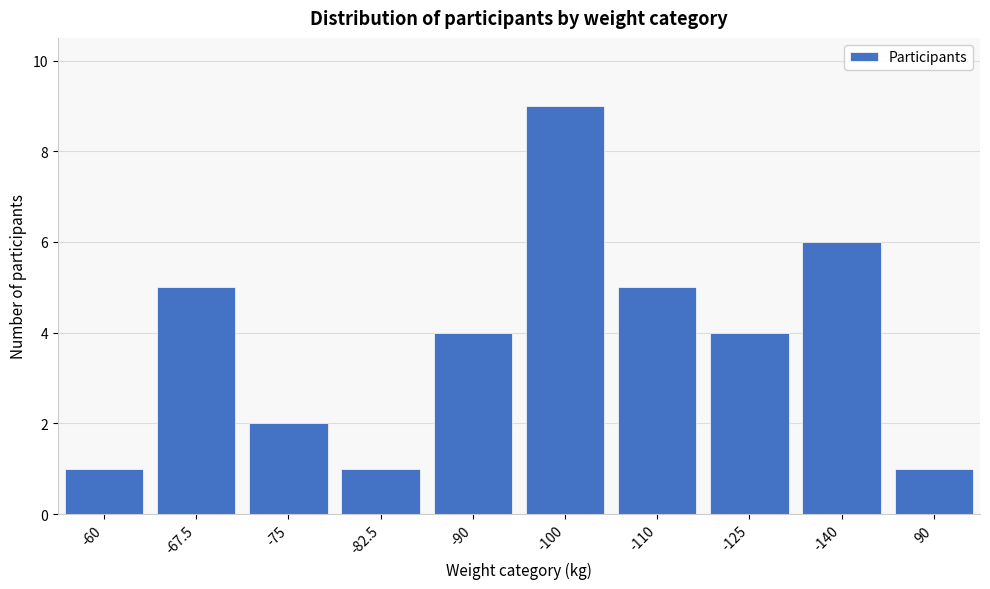

Reading left to right, what are all the values shown in this chart?

-60=1	-67.5=5	-75=2	-82.5=1	-90=4	-100=9	-110=5	-125=4	-140=6	90=1